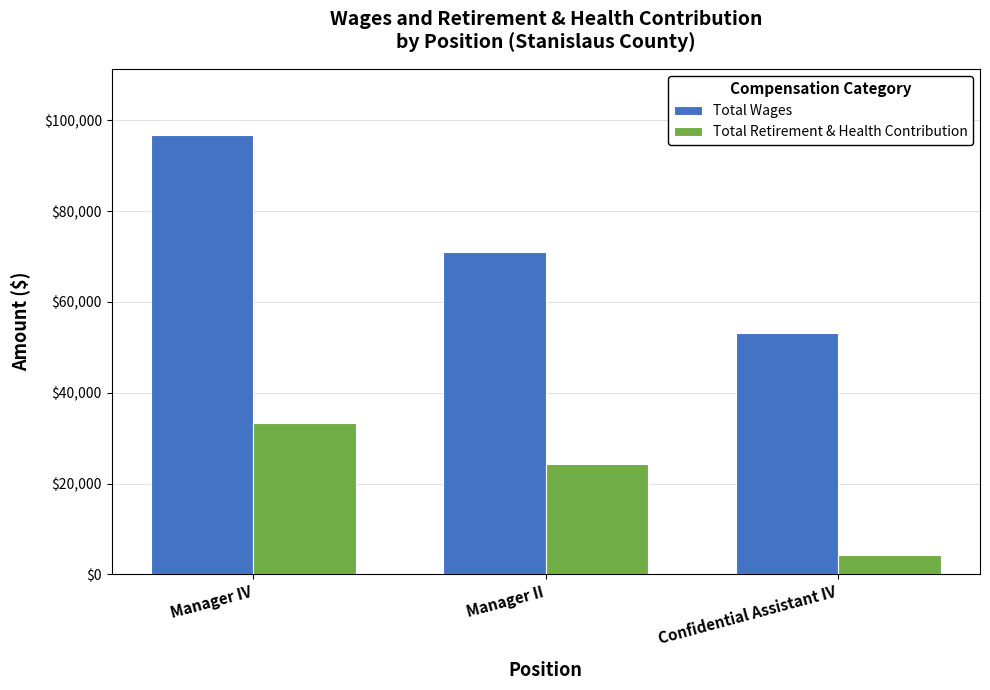

Is it true that Total Retirement & Health Contribution equals 4248 at Confidential Assistant IV?

True